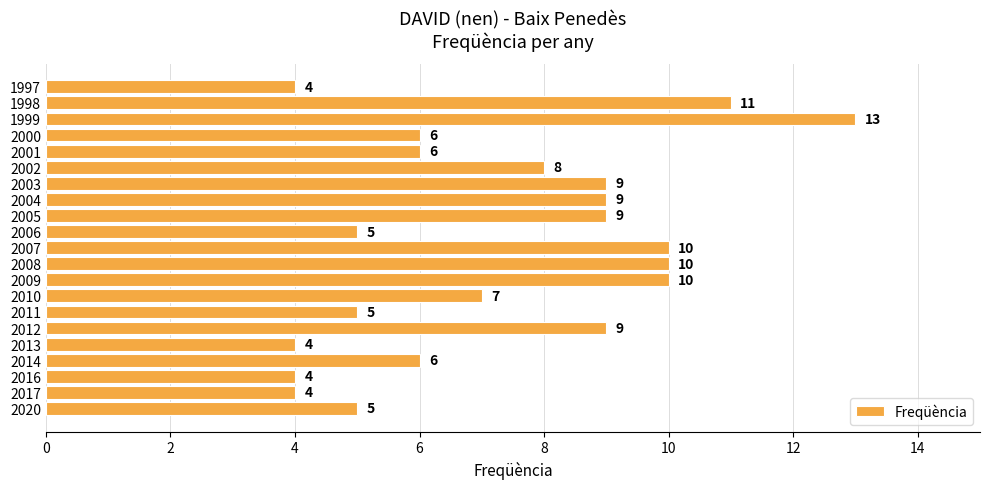

The value at 2001 is 10. True or false?

False